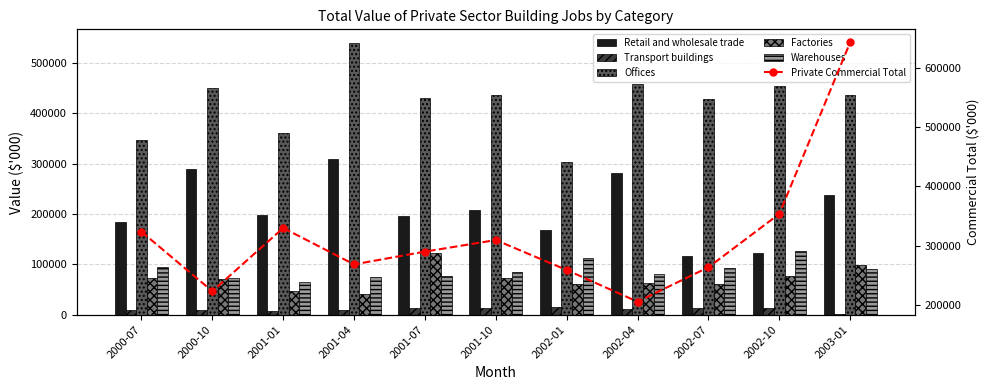

Rank the categories by Offices value from lowest to highest.

2002-01, 2000-07, 2001-01, 2002-07, 2001-07, 2001-10, 2003-01, 2000-10, 2002-10, 2002-04, 2001-04